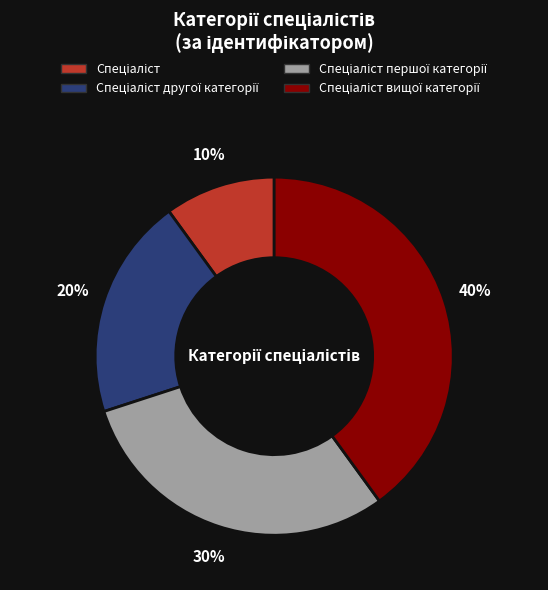

Is there any slice that represents more than half of the pie?

No